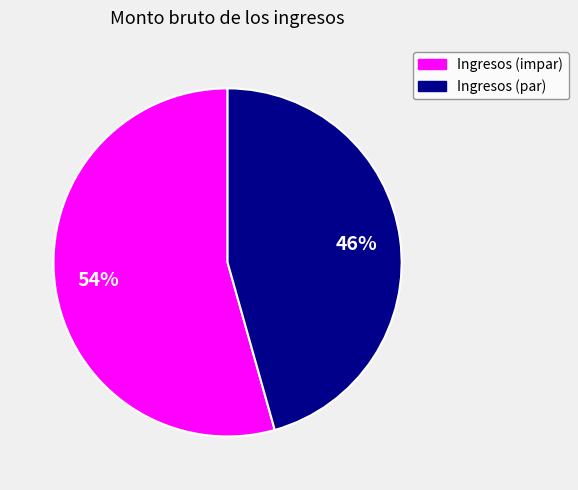

Is there a majority slice in this chart?

Yes